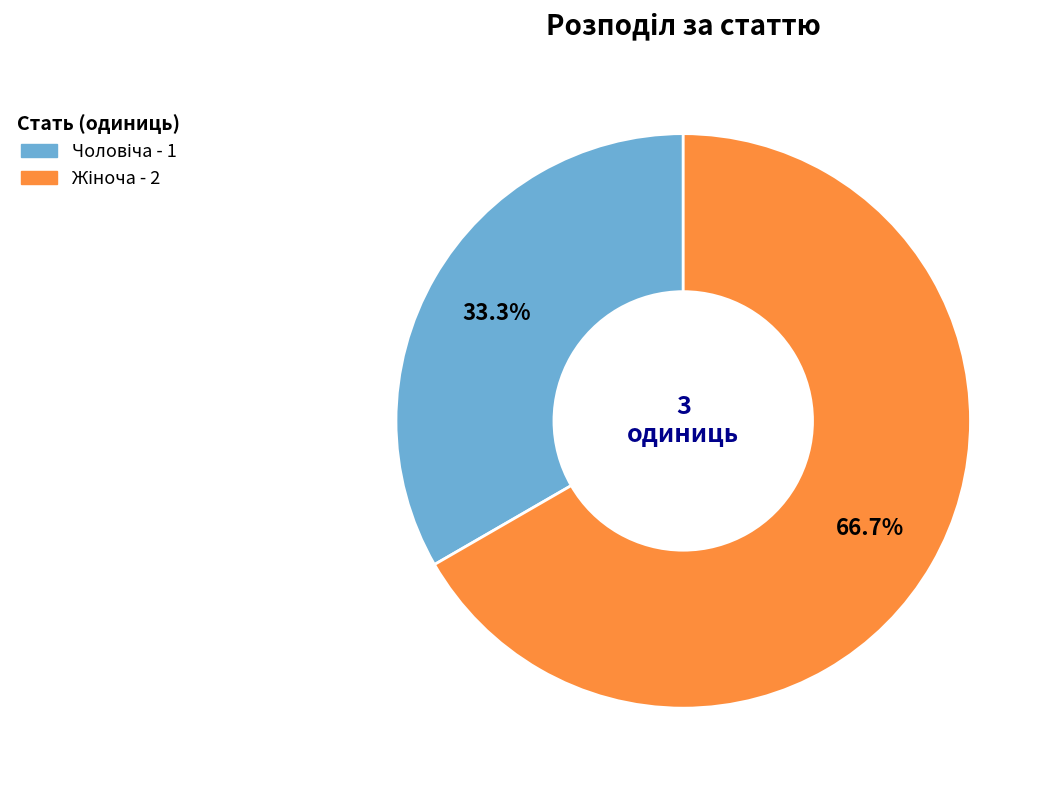

Is there any slice that represents more than half of the pie?

Yes